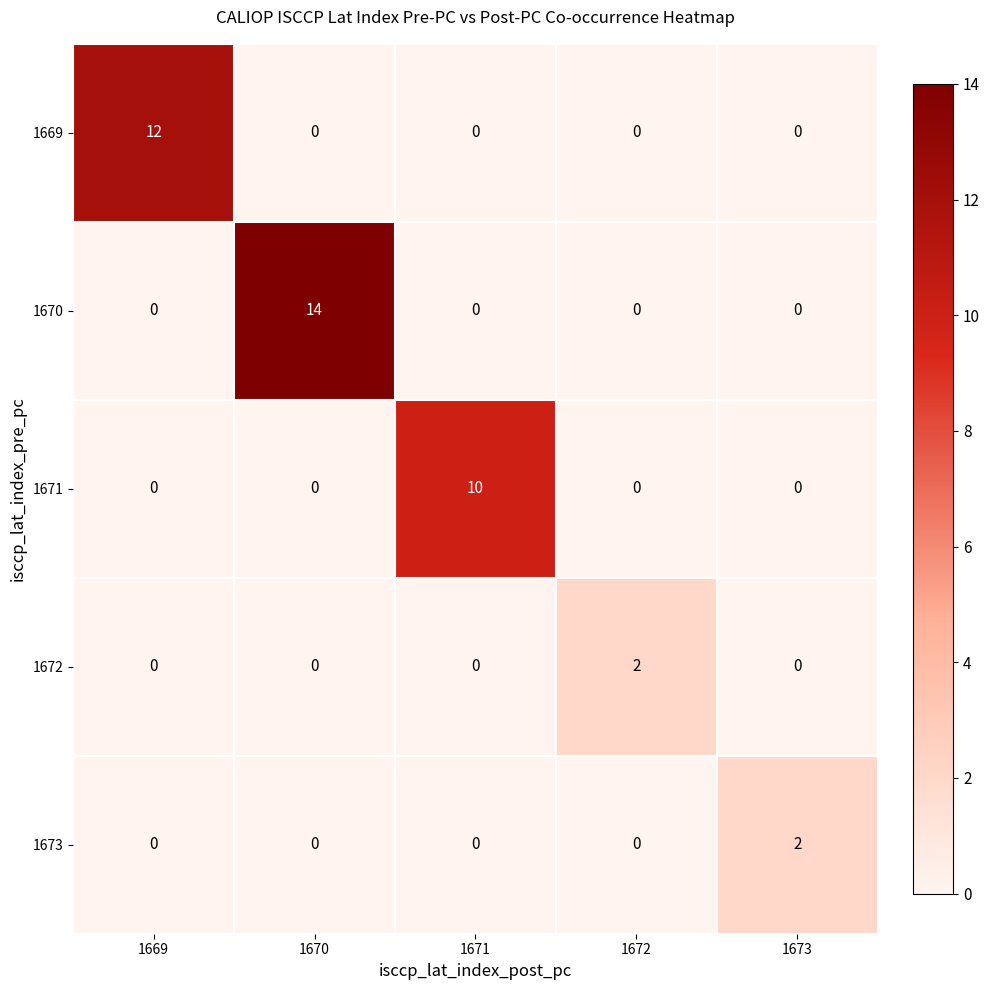

Reading left to right, what are all the values shown in this chart?

1669: 12	0	0	0	0
1670: 0	14	0	0	0
1671: 0	0	10	0	0
1672: 0	0	0	2	0
1673: 0	0	0	0	2